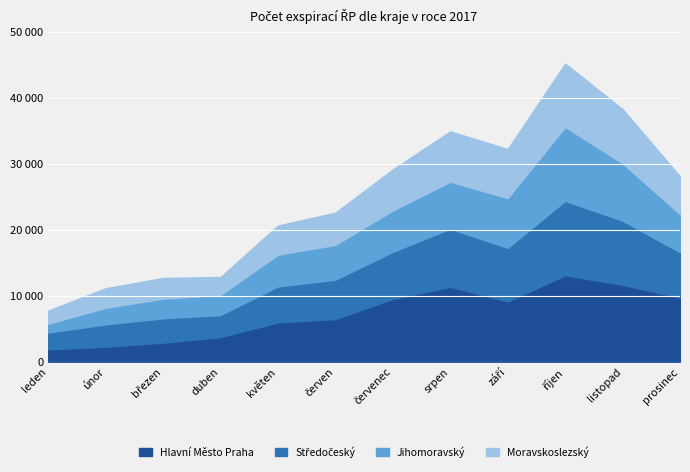

Reading right to left, transcribe all the data shown in this chart.

Hlavní Město Praha: 9722	11652	13111	9152	11354	9518	6470	5958	3736	2887	2270	1878
Středočeský: 6872	9736	11275	8110	8821	7148	5961	5453	3338	3690	3395	2535
Jihomoravský: 5783	8684	11205	7550	7116	6255	5282	4816	3042	2983	2498	1356
Moravskoslezský: 5719	8217	9615	7432	7633	6227	4886	4410	2729	3136	2963	1973